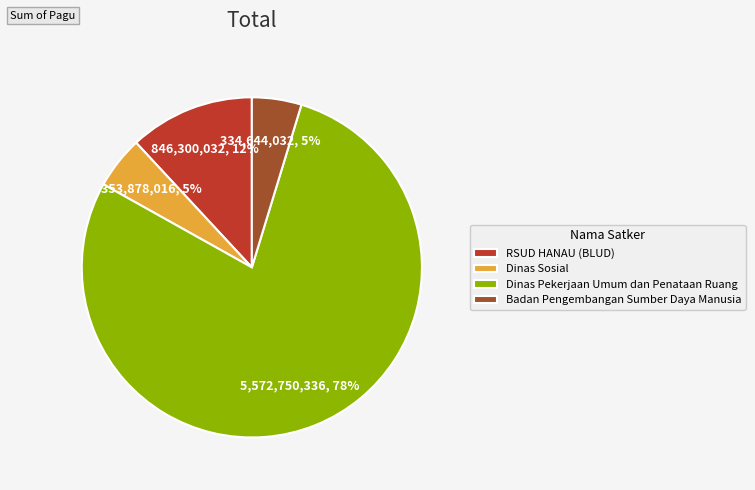

To the nearest percent, what is the difference between the Dinas Sosial and RSUD HANAU (BLUD) slice percentages?

7%